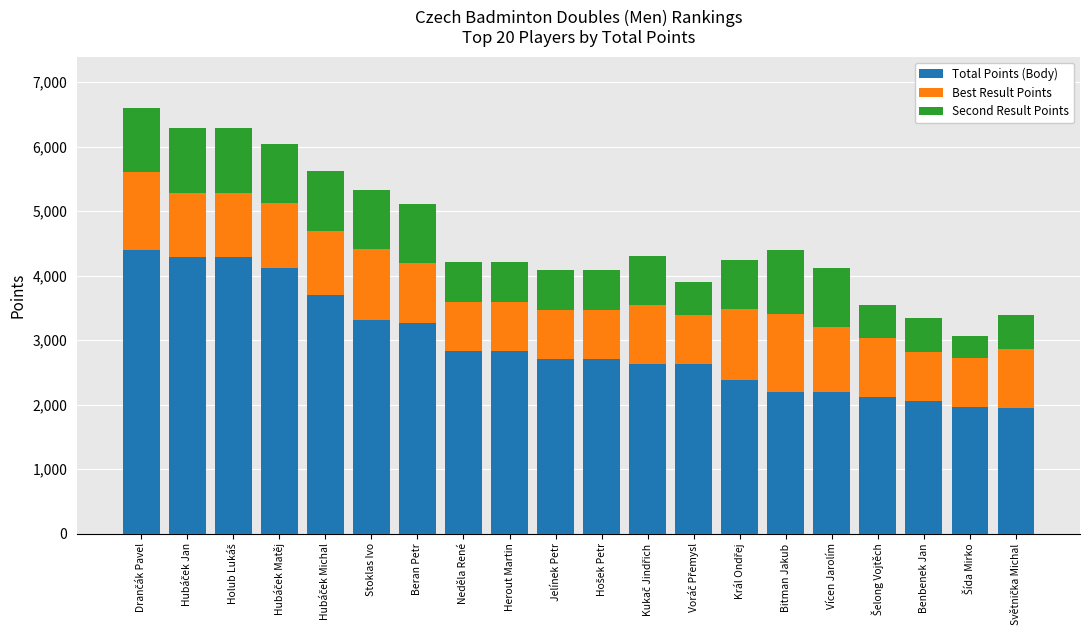

What is the difference between the maximum and second lowest values in the Total Points (Body) series?

2440